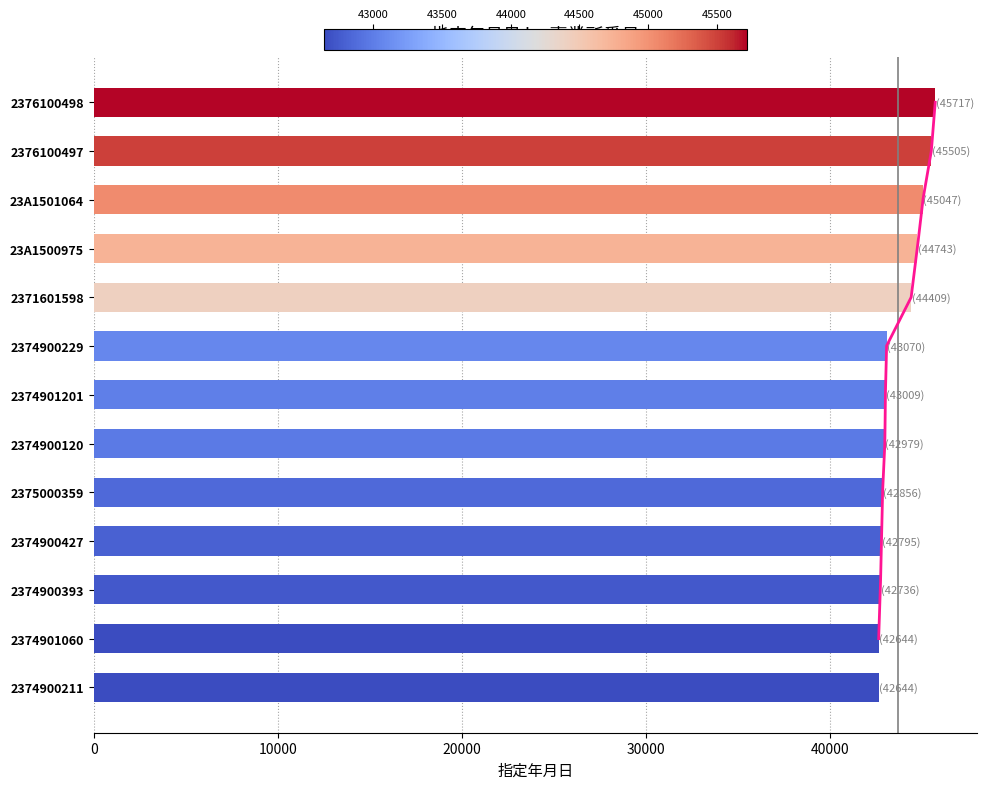

What is the sum of all values?

568154